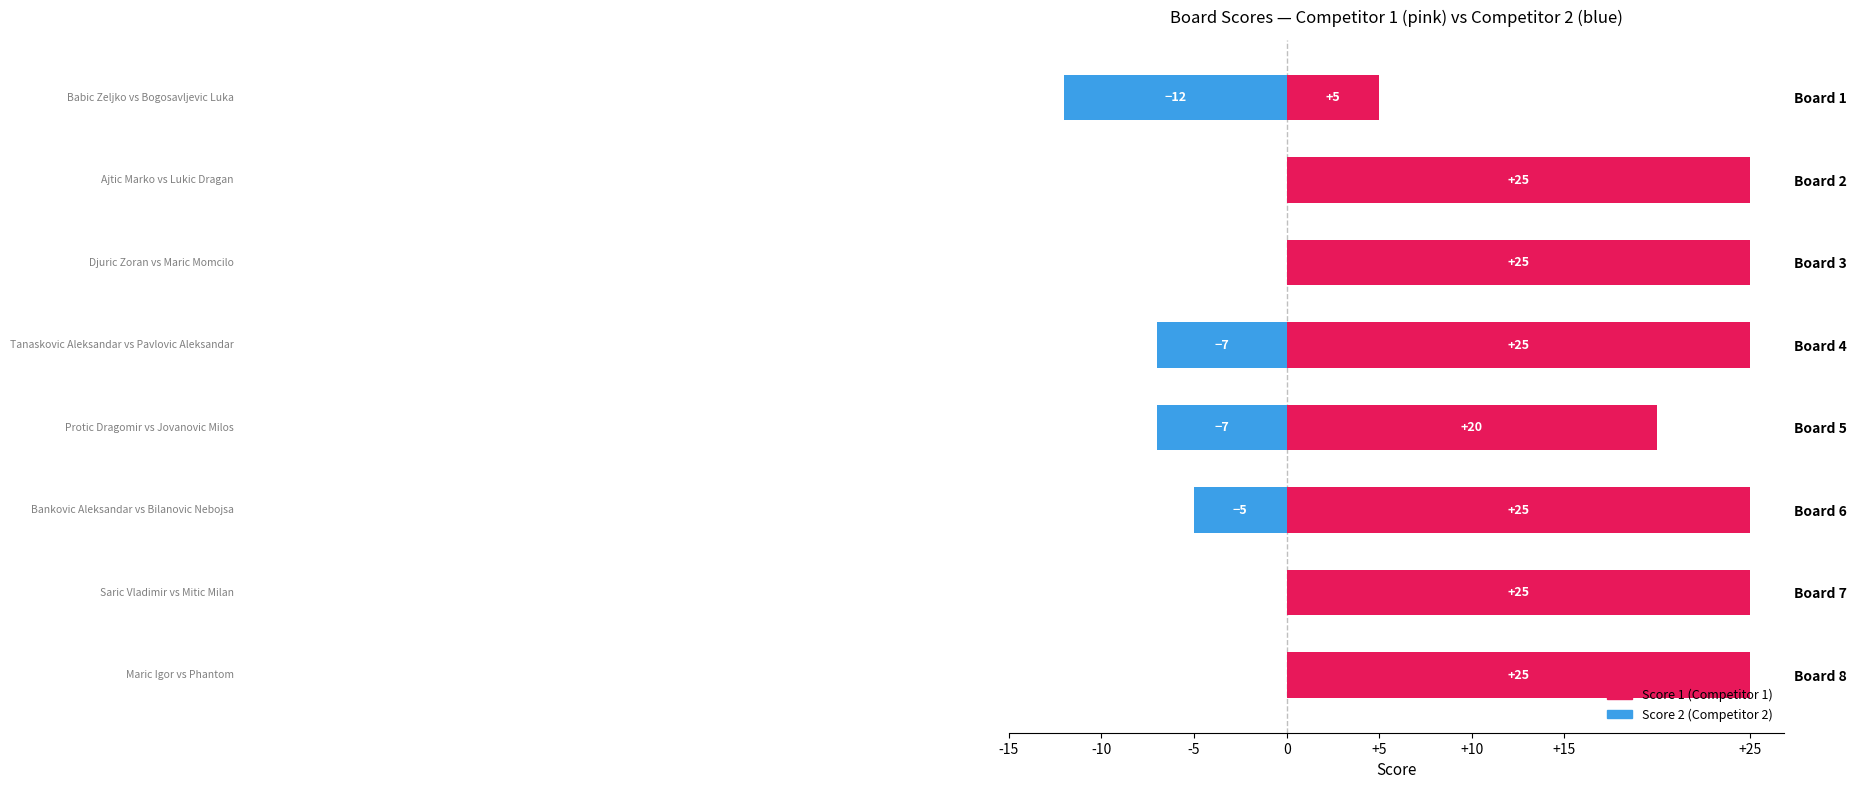

What is the spread (max minus min) of values at +5?

27